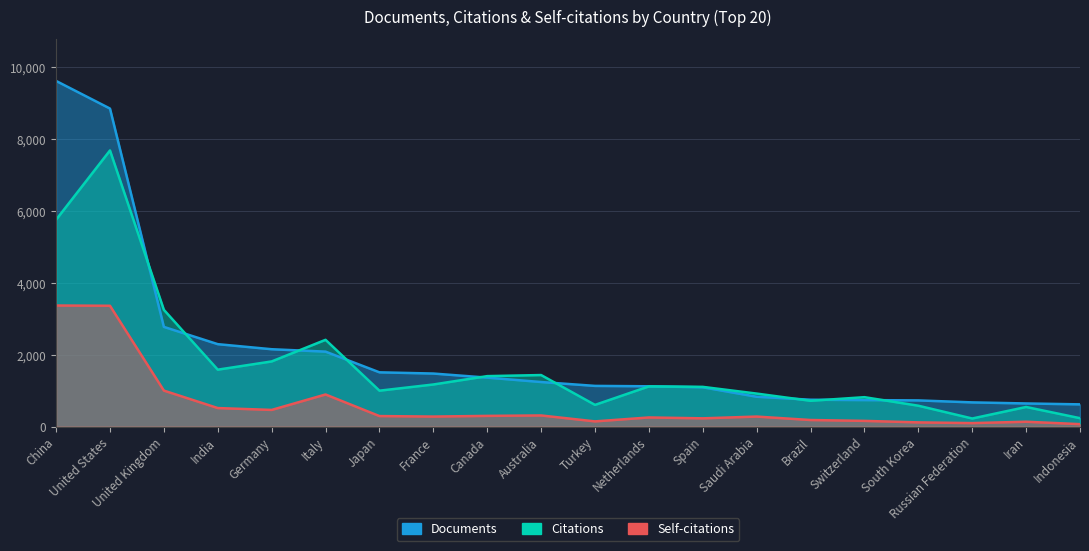

Where does the Self-citations series first go above 279?

China